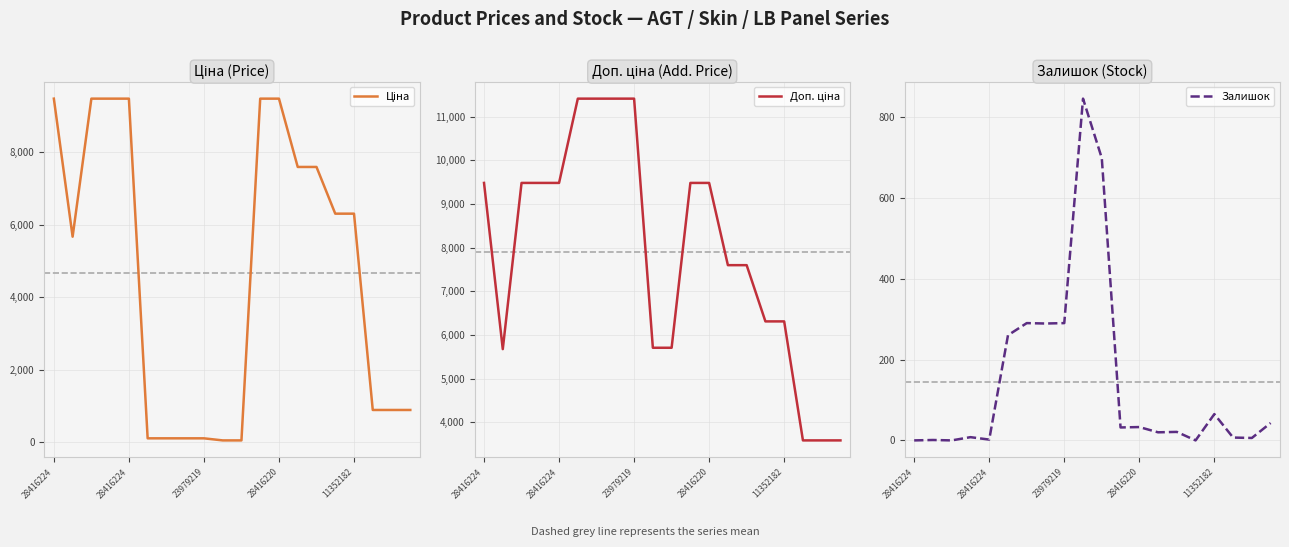

The value of Доп. ціна at 11 is 14459.3. True or false?

False